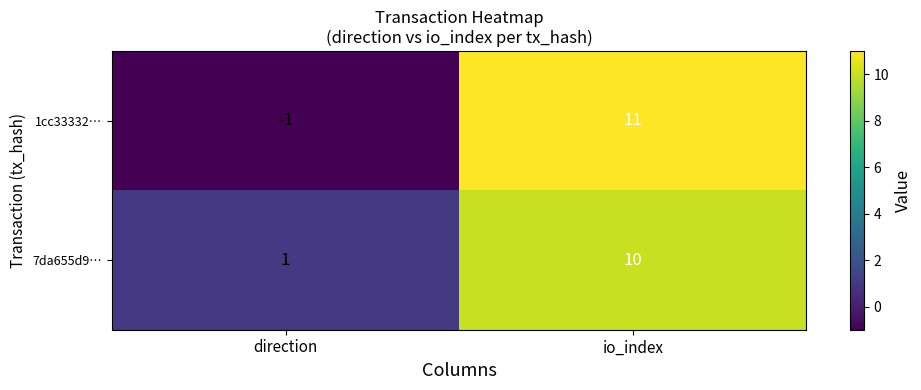

Reading left to right, extract all data points from this chart.

1cc33332…: direction=-1	io_index=11
7da655d9…: direction=1	io_index=10